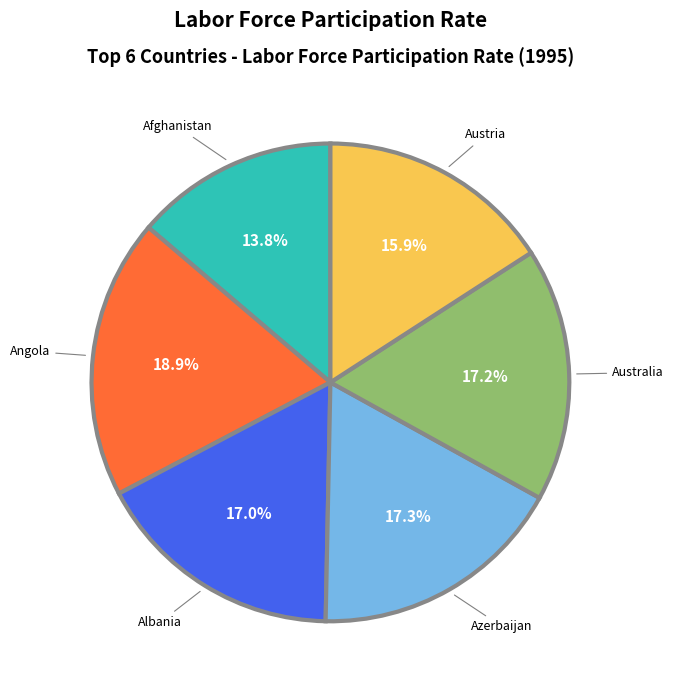

Count the number of slices in the pie.

6